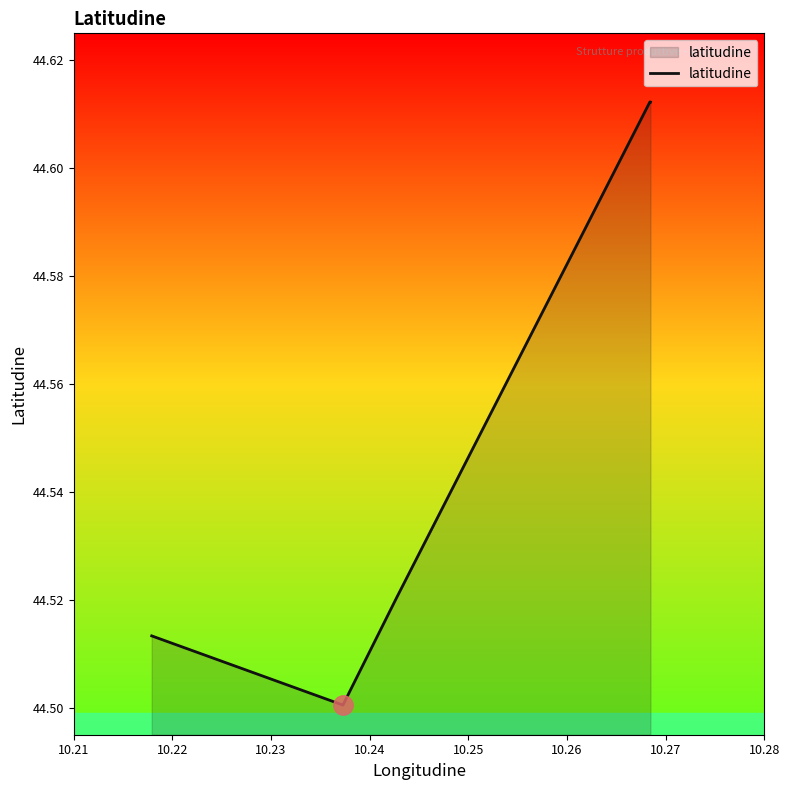

Count the values in the range 44 to 45.

5